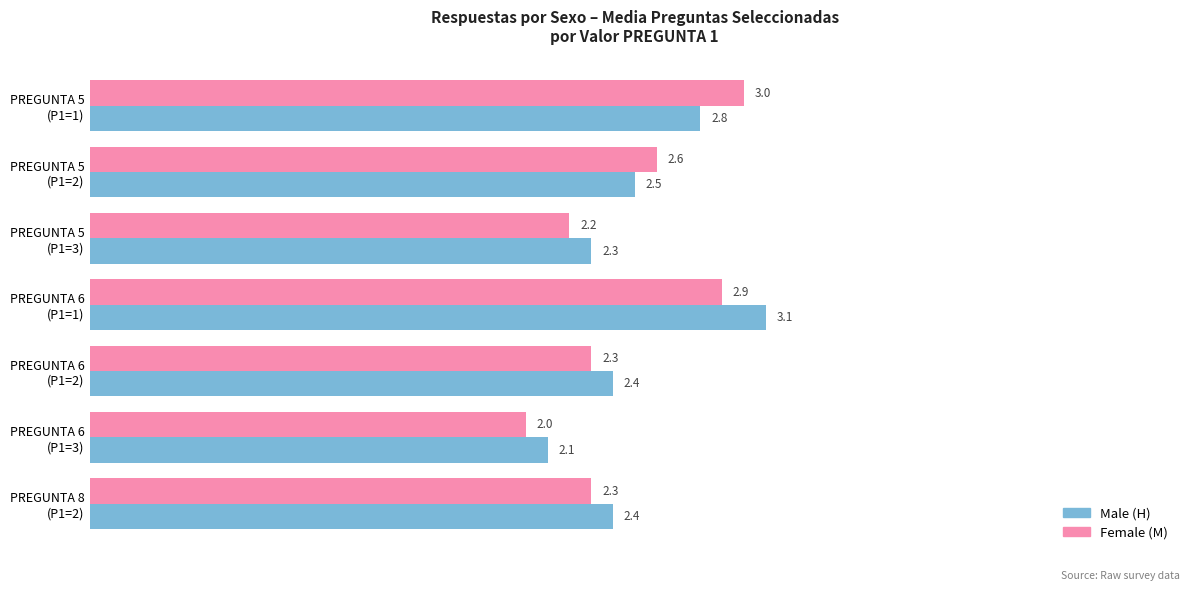

At which category is the sum across all series the highest?

PREGUNTA 6
(P1=1)